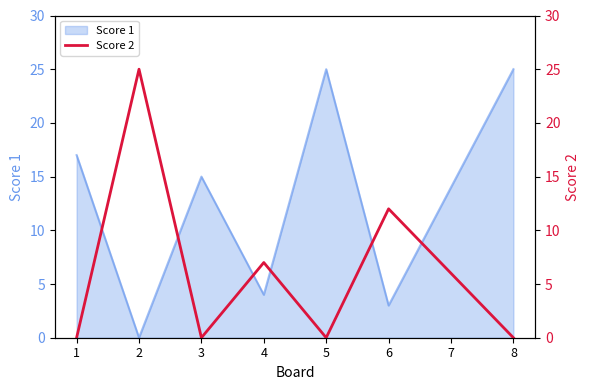

The Score 1 series shows 15 at 3. True or false?

True